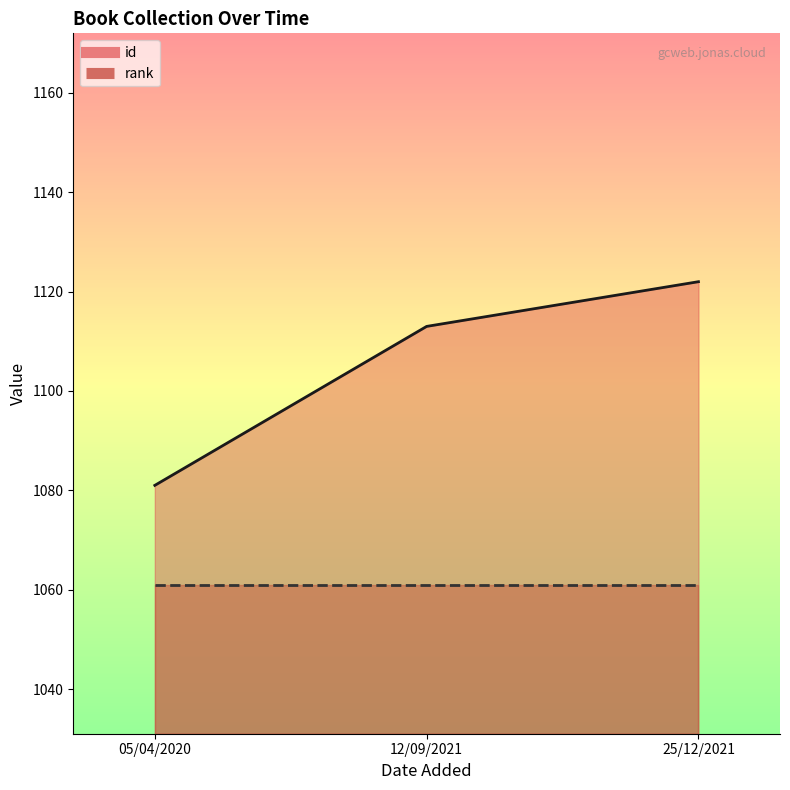

The value at 25/12/2021 is 1122. True or false?

True